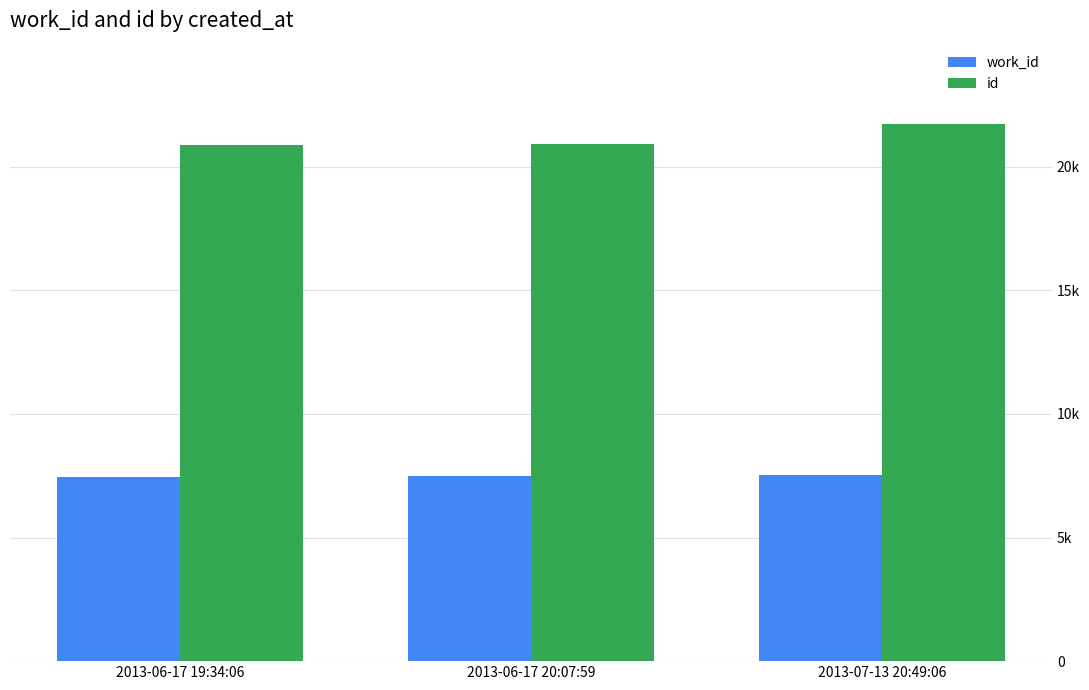

What is the average value of the work_id series?

7494